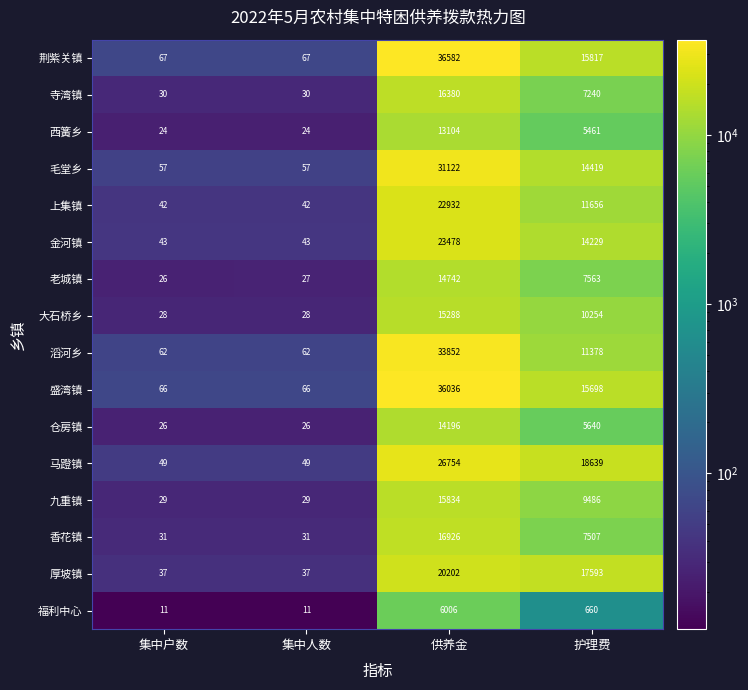

How many series are shown in this chart?

16